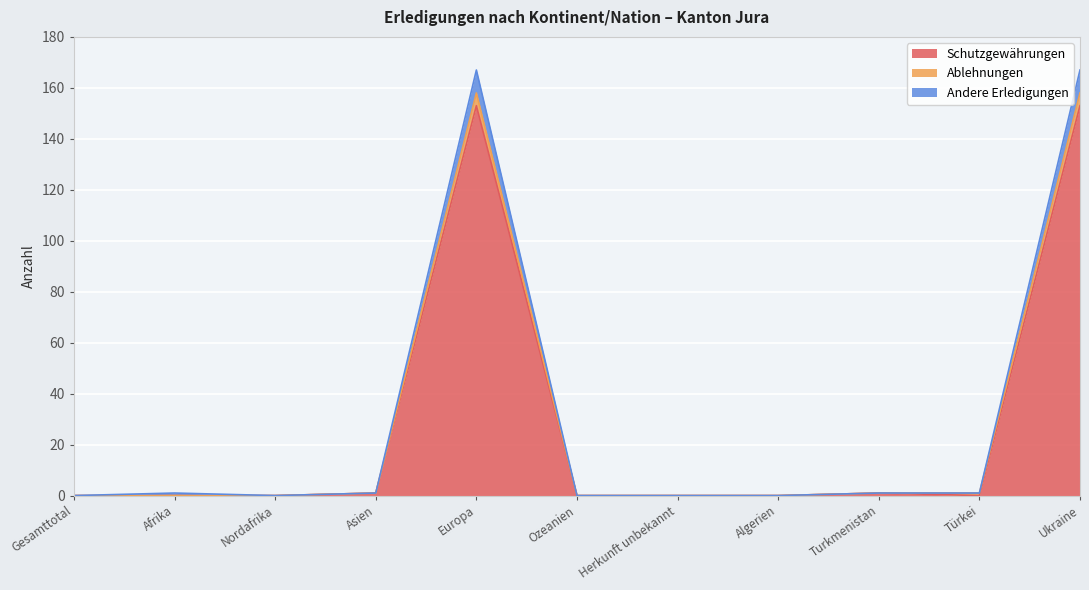

Which category has the highest value across all series?

Europa